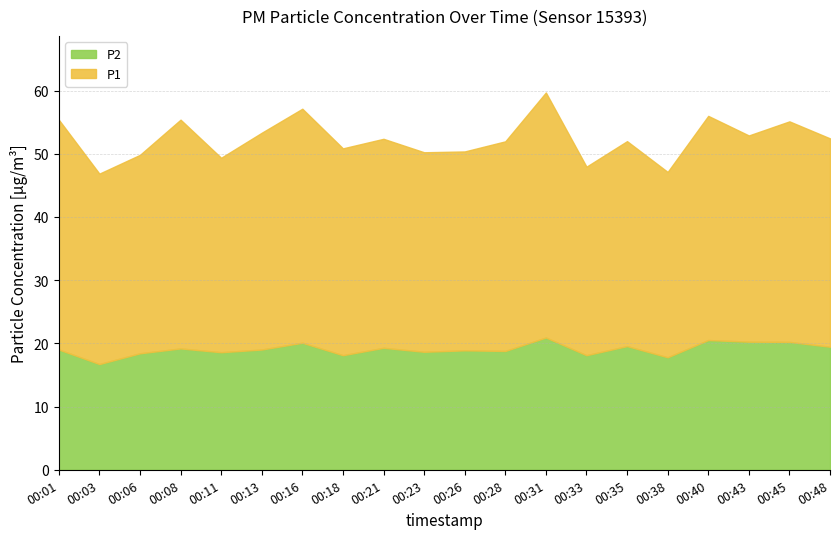

What is the highest value of the P2 series?

20.9